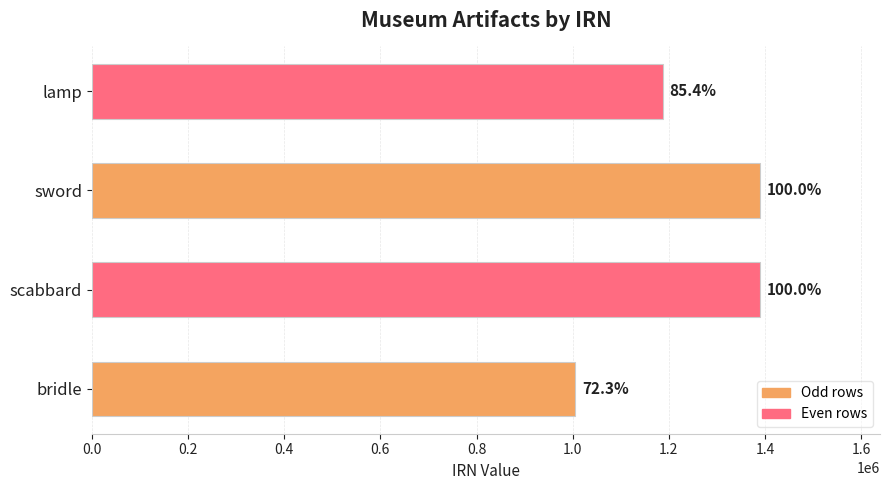

How many bars are there in total?

4